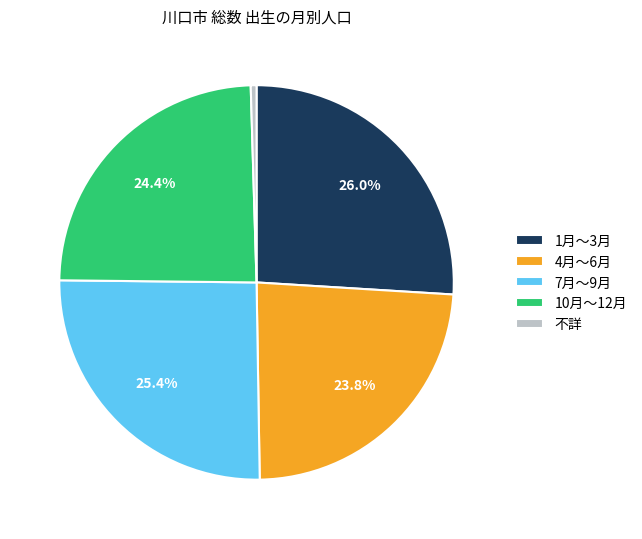

Is there any slice that represents more than half of the pie?

No